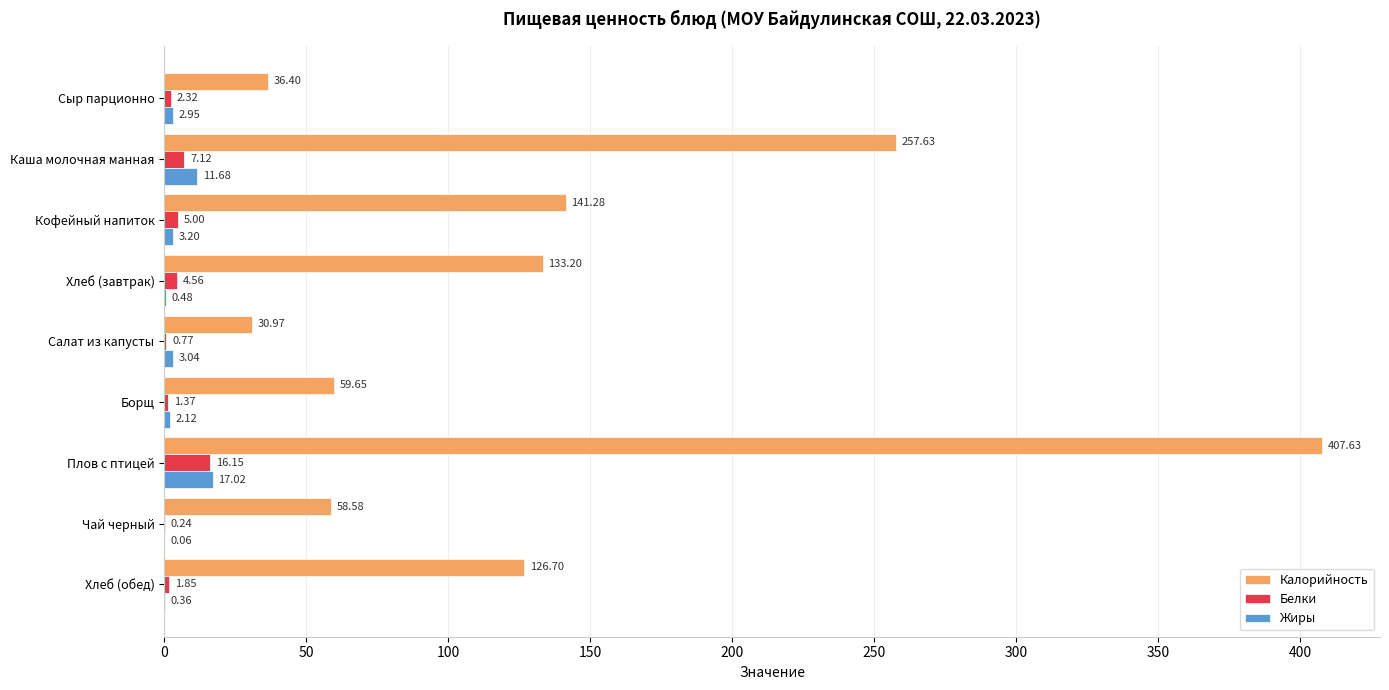

At which category is the sum across all series the highest?

Плов с птицей